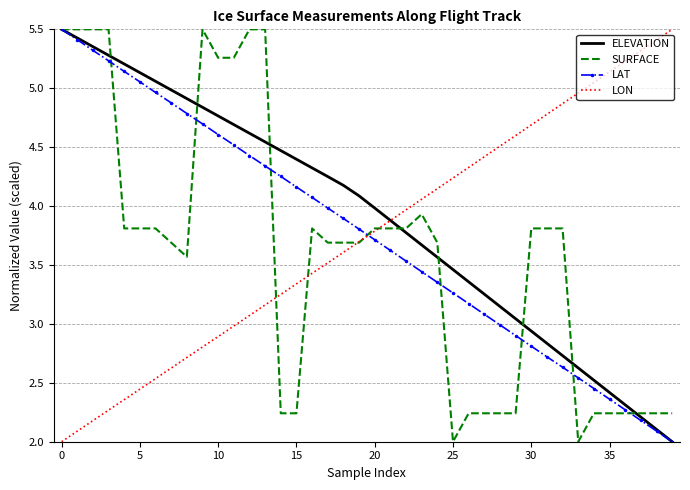

Which series has the largest total across all categories?

ELEVATION